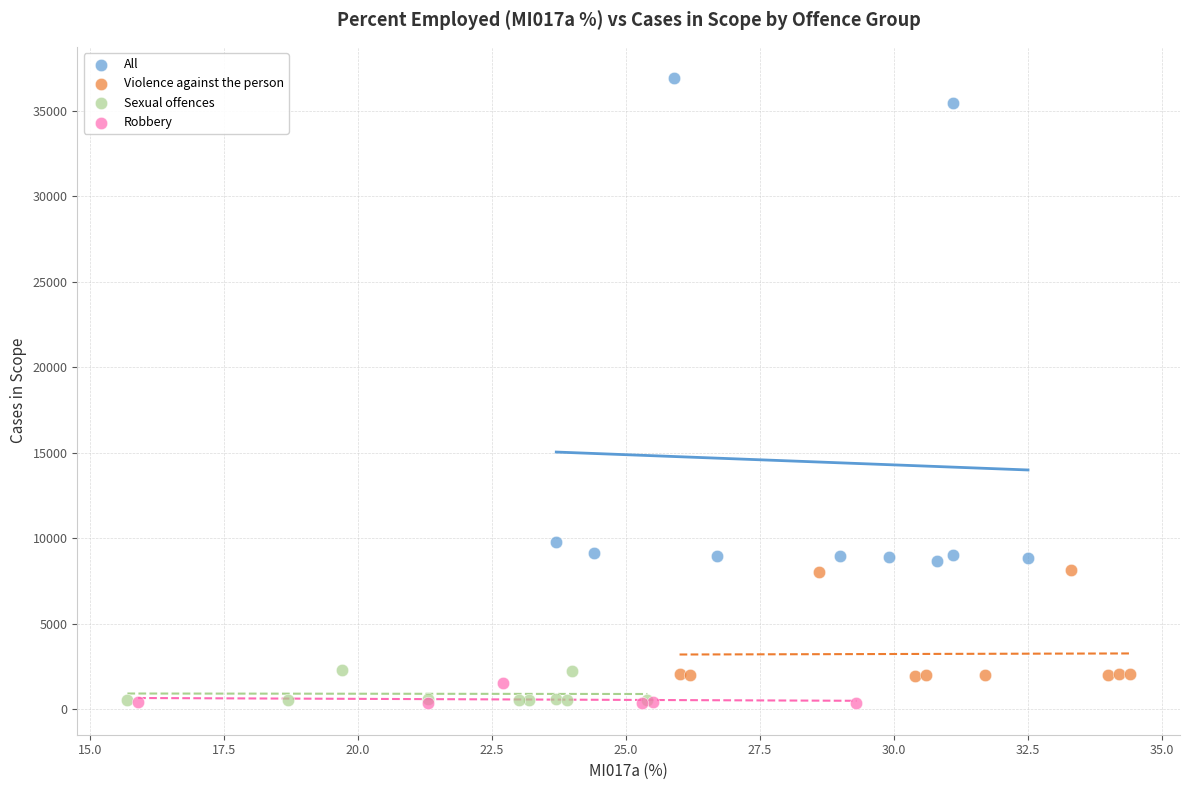

Which series reaches the maximum Y coordinate?

All